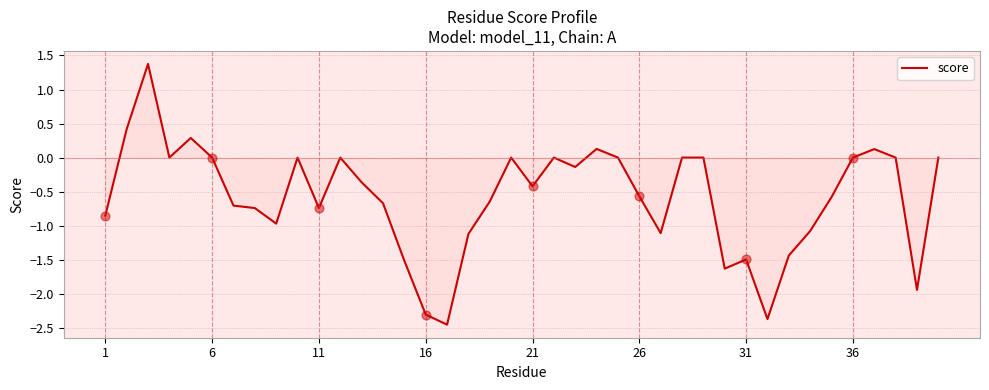

What is the difference between the maximum and minimum values?

3.8